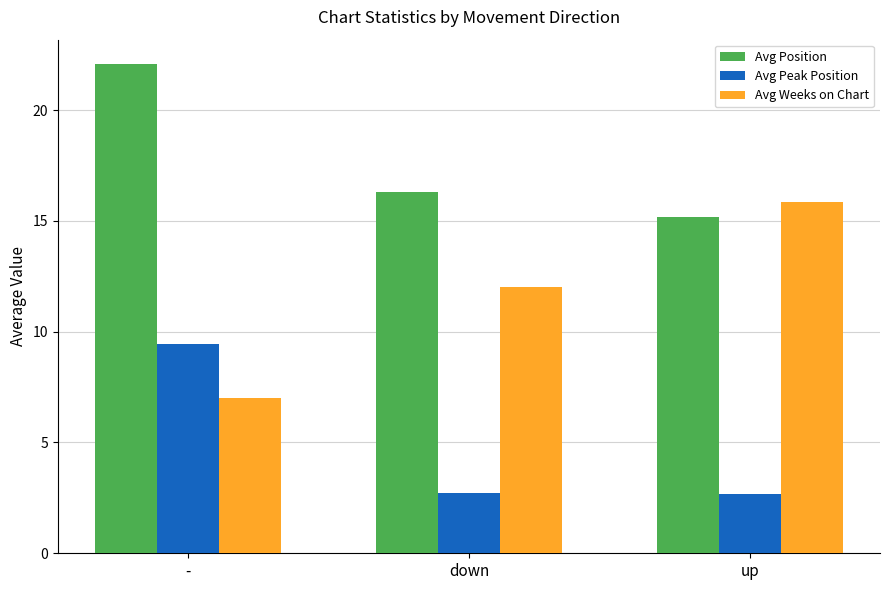

Rank the series at up from lowest to highest value.

Avg Peak Position, Avg Position, Avg Weeks on Chart